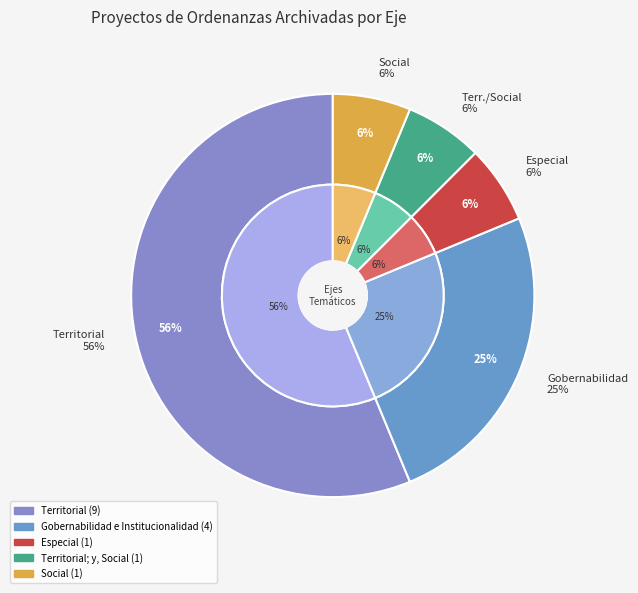

Count the number of slices in the pie.

5